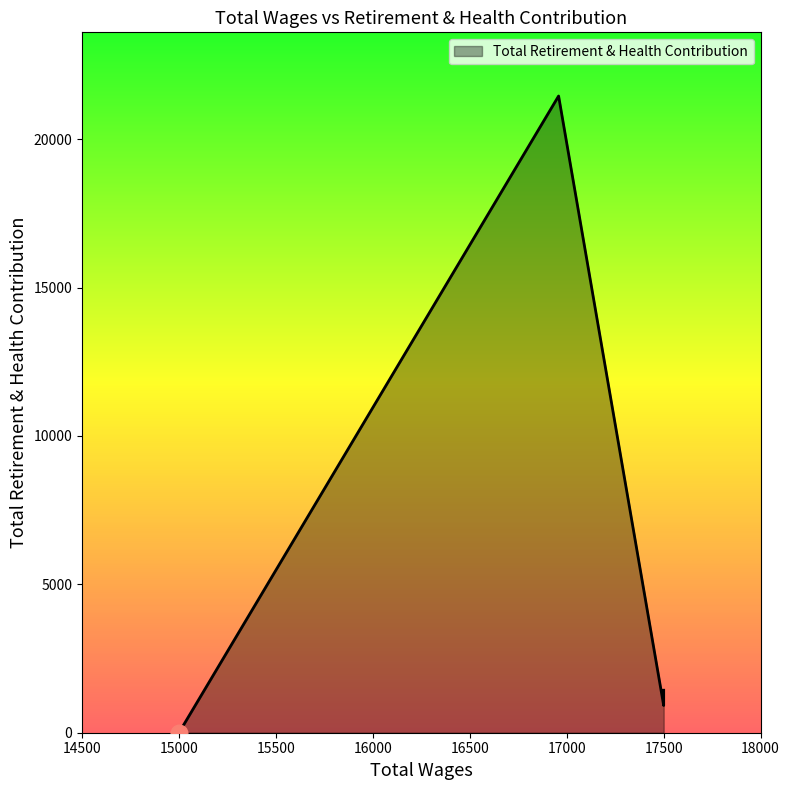

How many positive values are there?

4